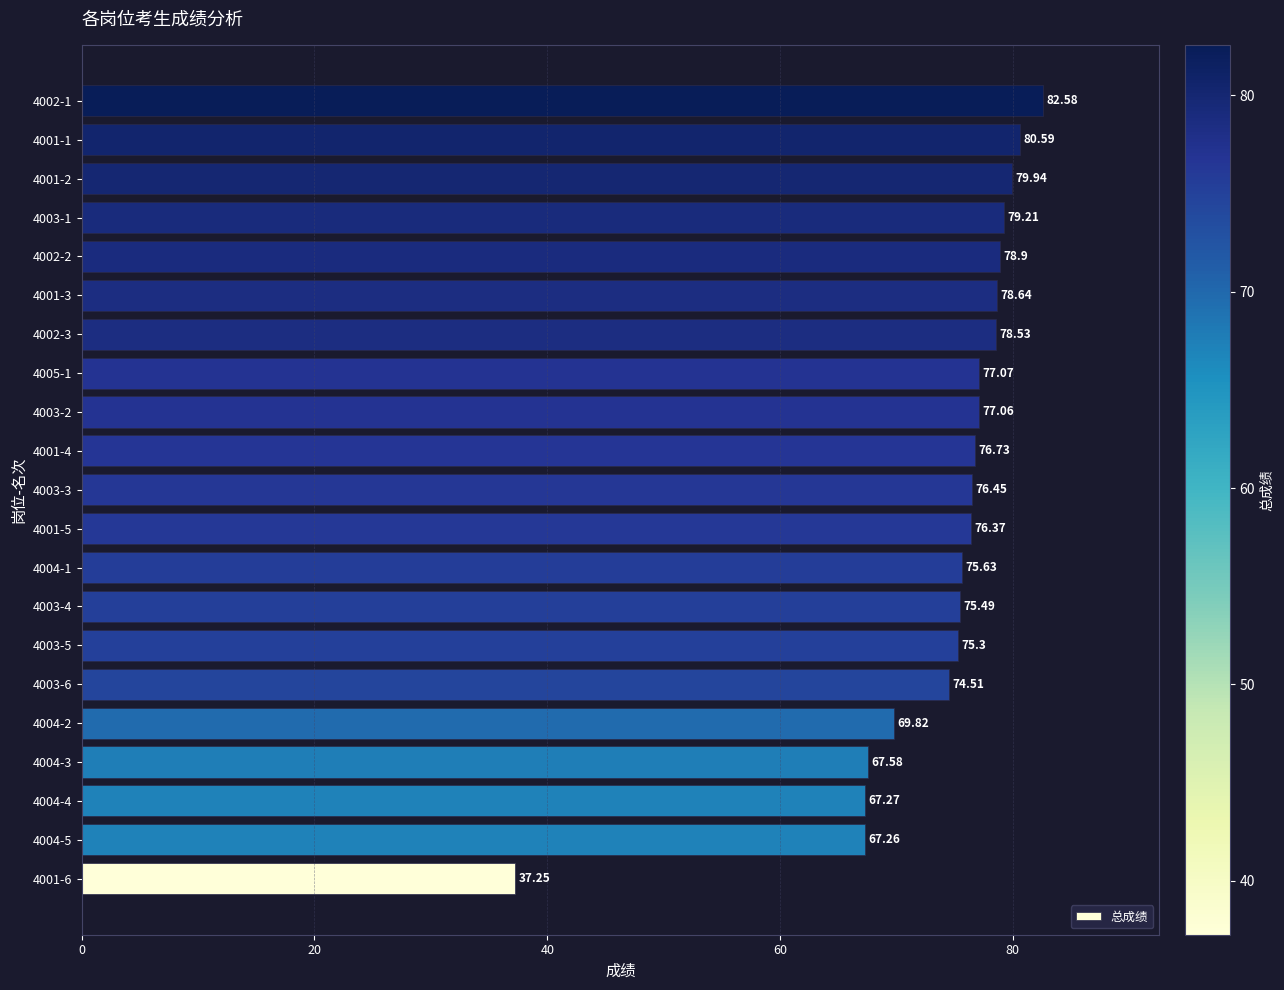

What is the average value?

73.9